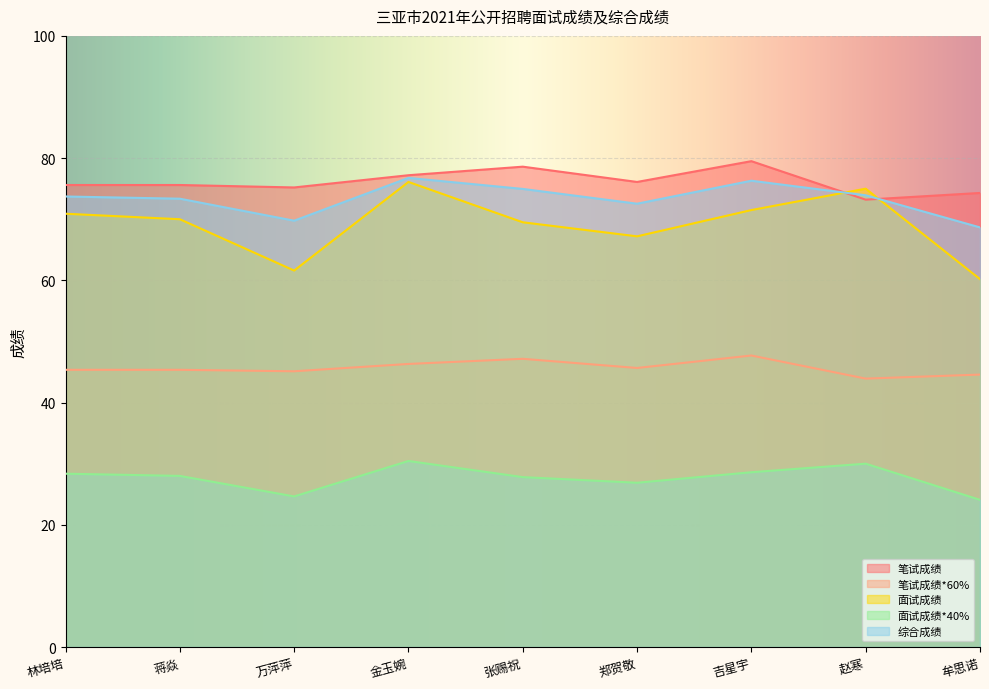

True or false: 笔试成绩 and 笔试成绩*60% cross at least once.

False